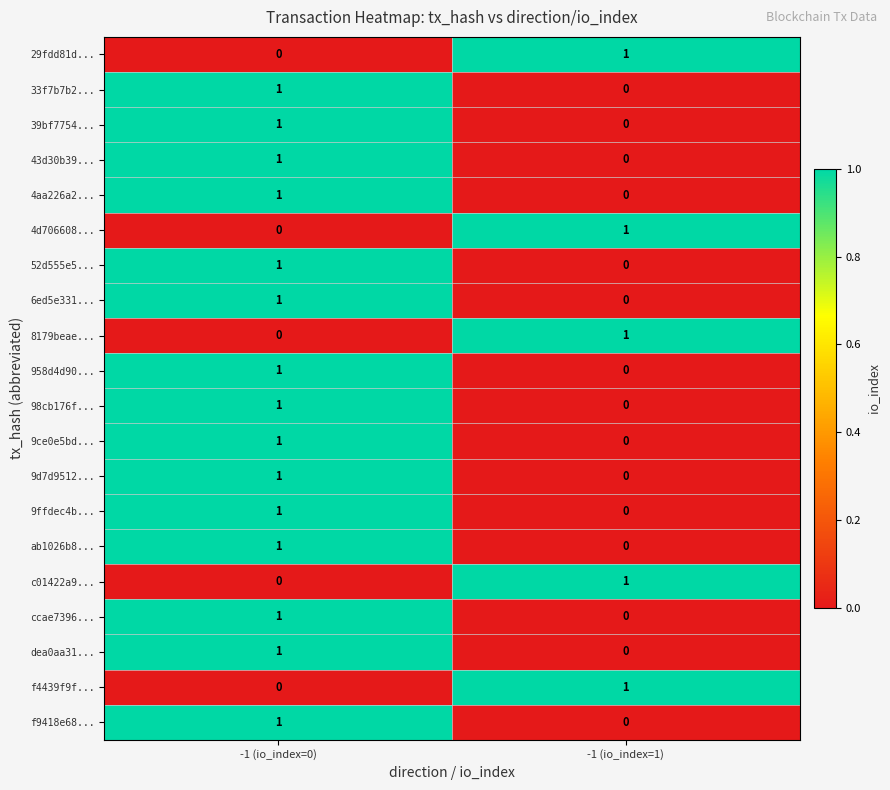

What is the greatest value displayed?

1